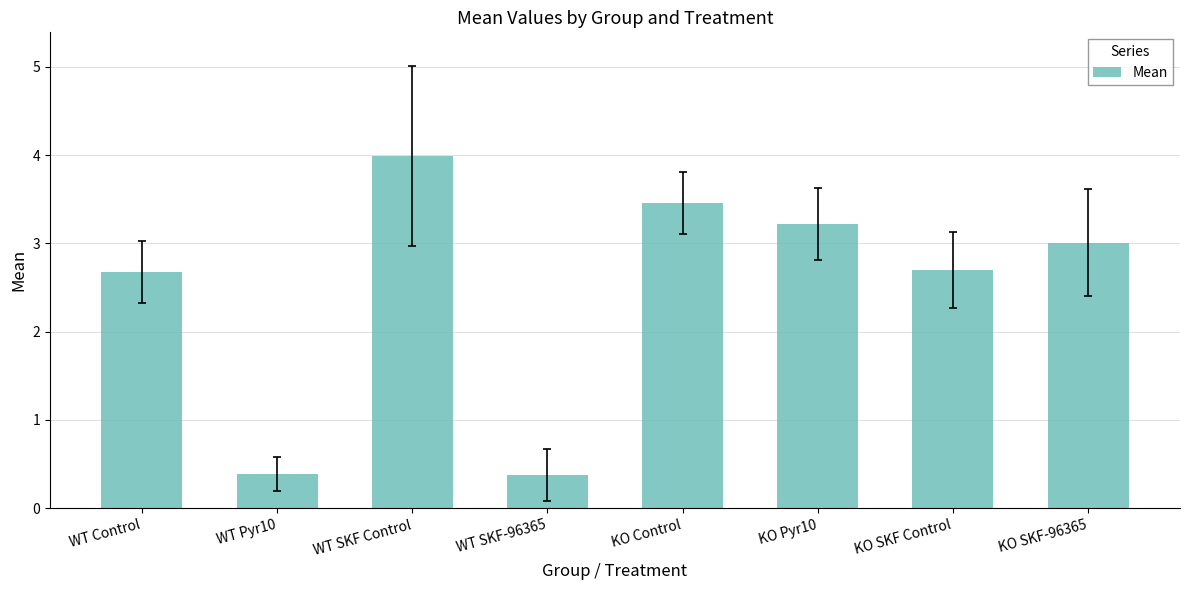

What is the difference between the maximum and minimum values?

3.6